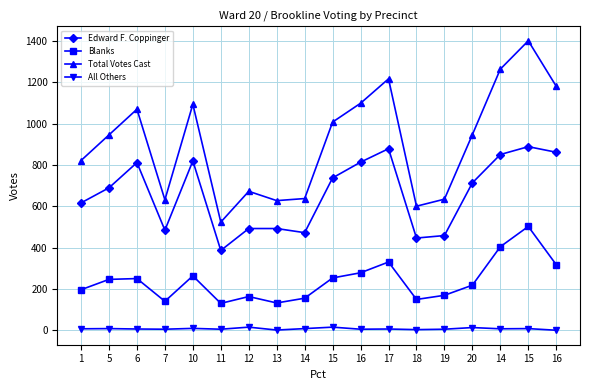

What are all the series names shown in the legend?

Edward F. Coppinger, Blanks, Total Votes Cast, All Others